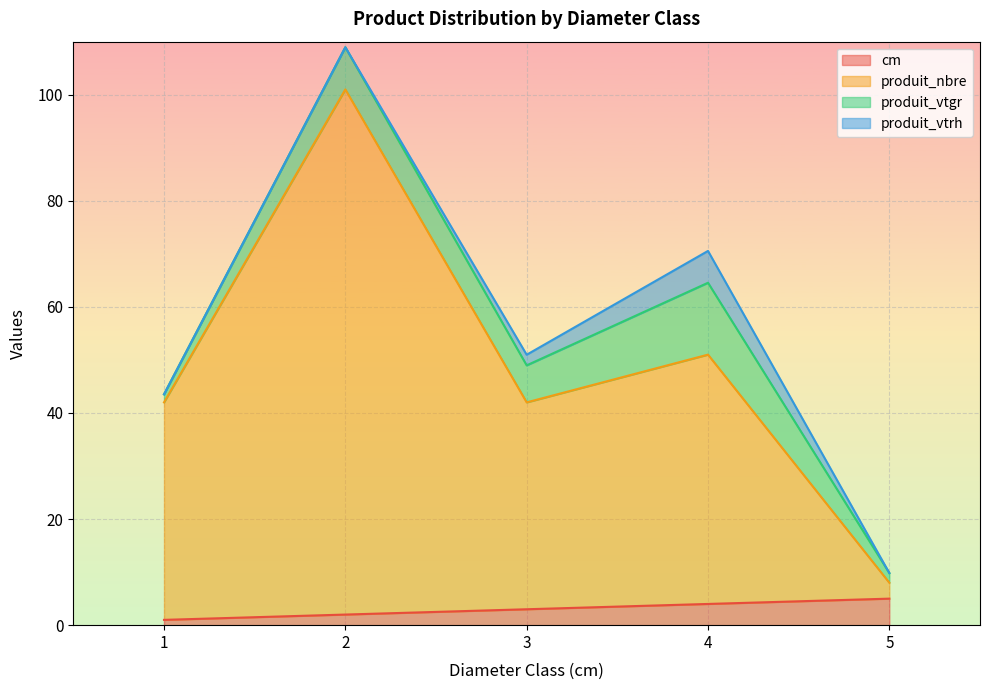

The value of cm at 2 is 1. True or false?

False